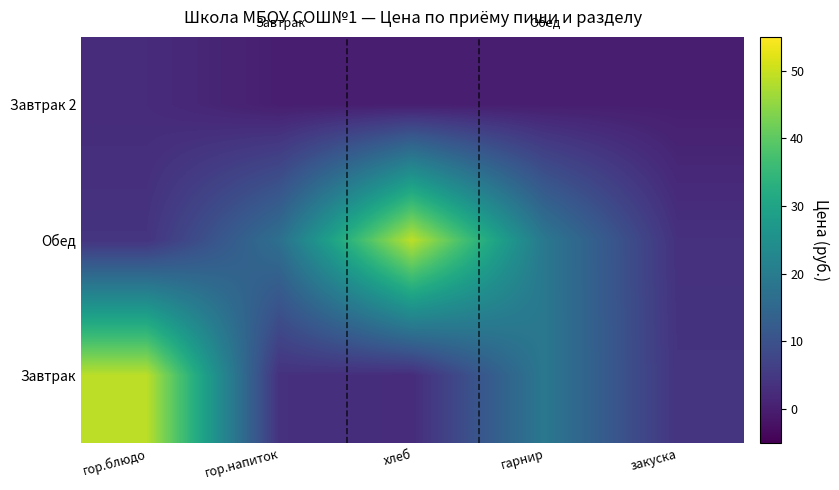

Count the number of data series in this chart.

3